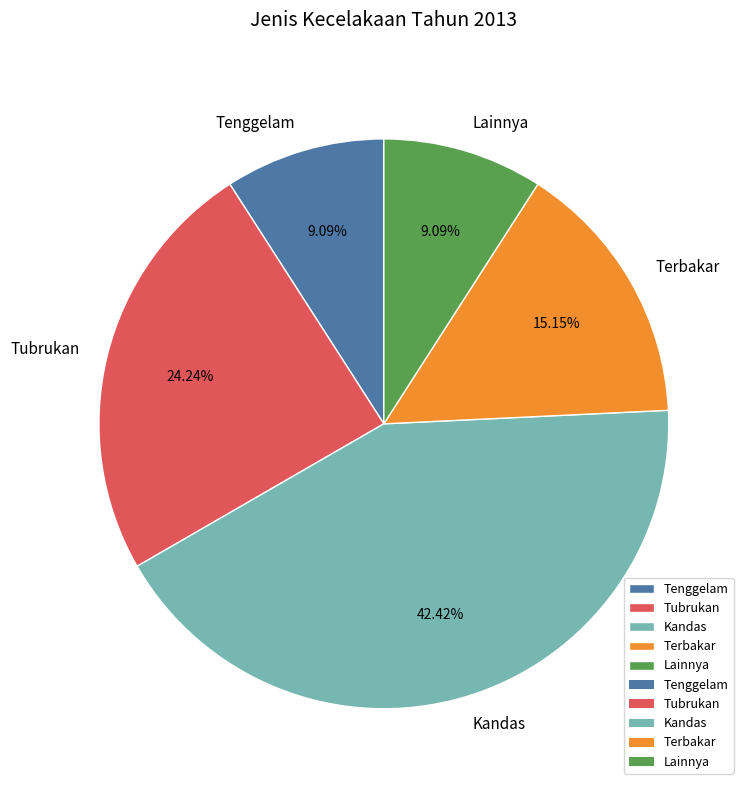

What is the largest slice in the pie chart?

Kandas